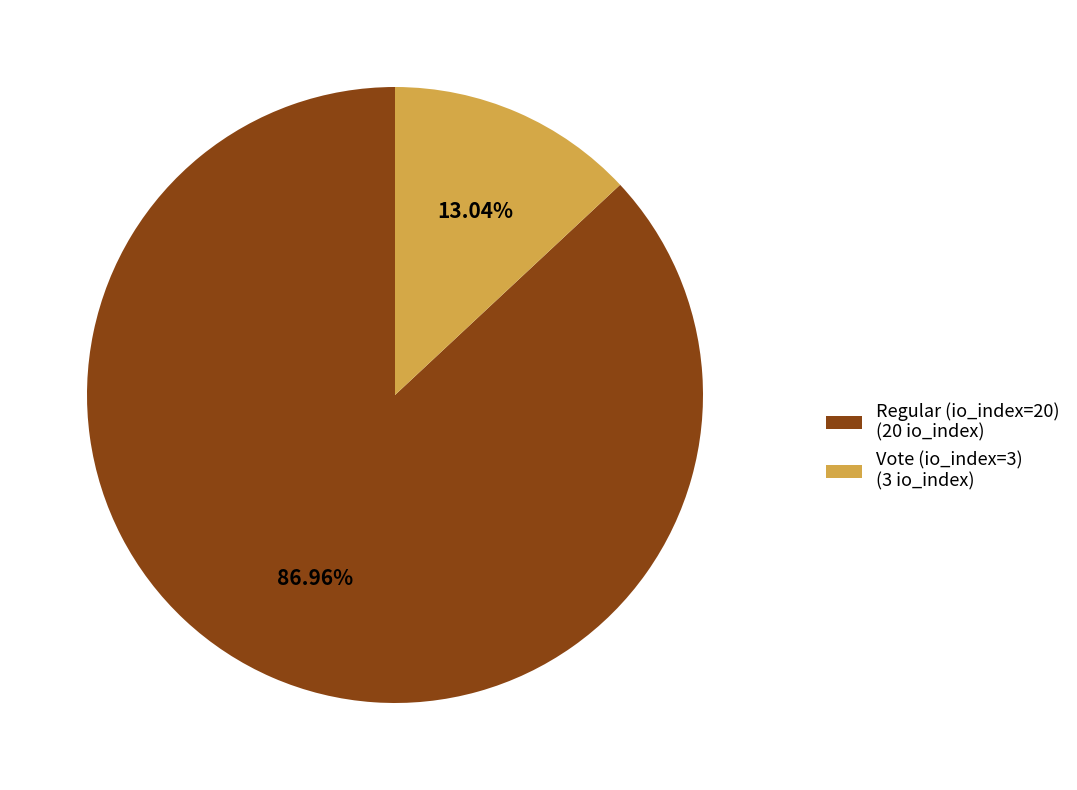

What is the smallest slice in the pie chart?

Vote (io_index=3)